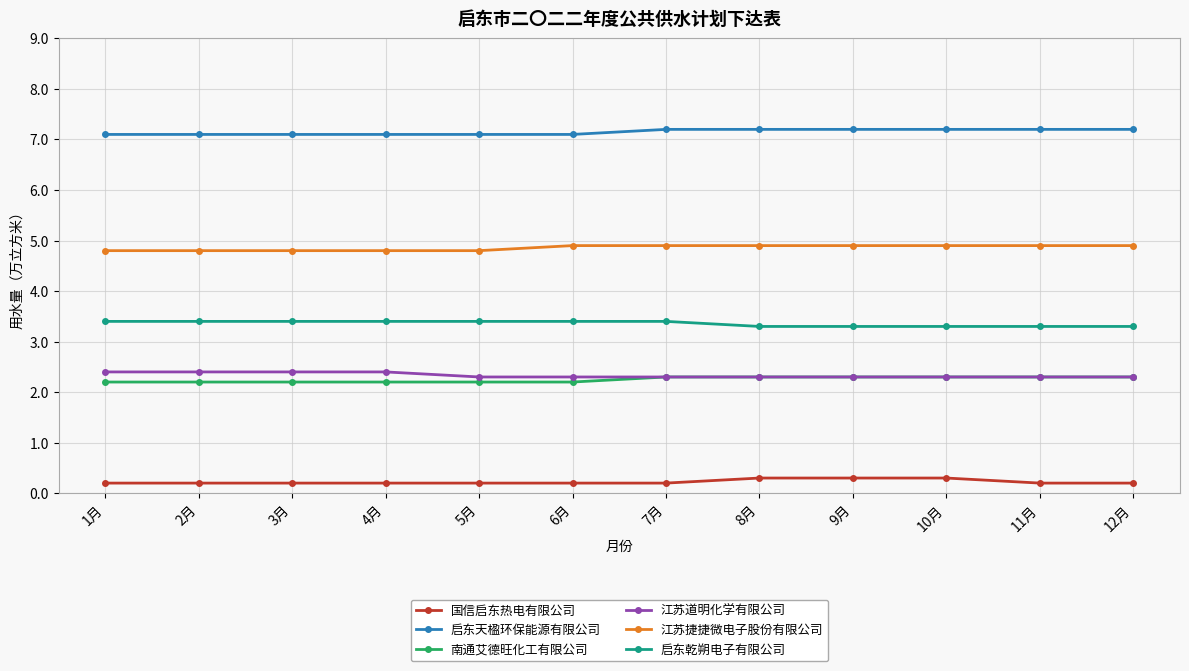

What is the sum of all 江苏捷捷微电子股份有限公司 values?

58.3